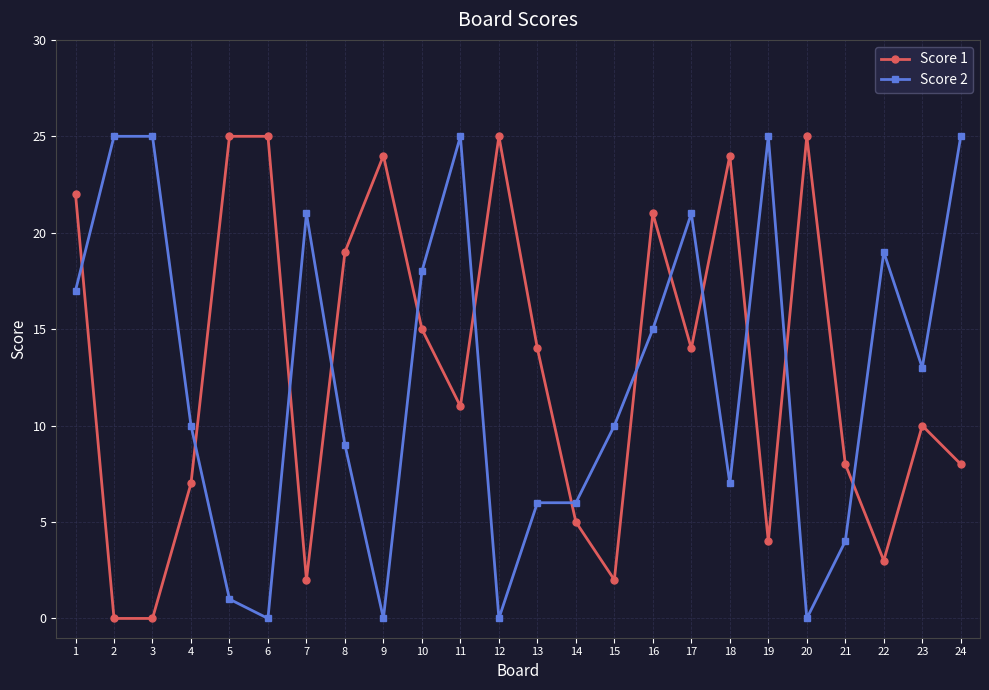

Which series has the largest total across all categories?

Score 1